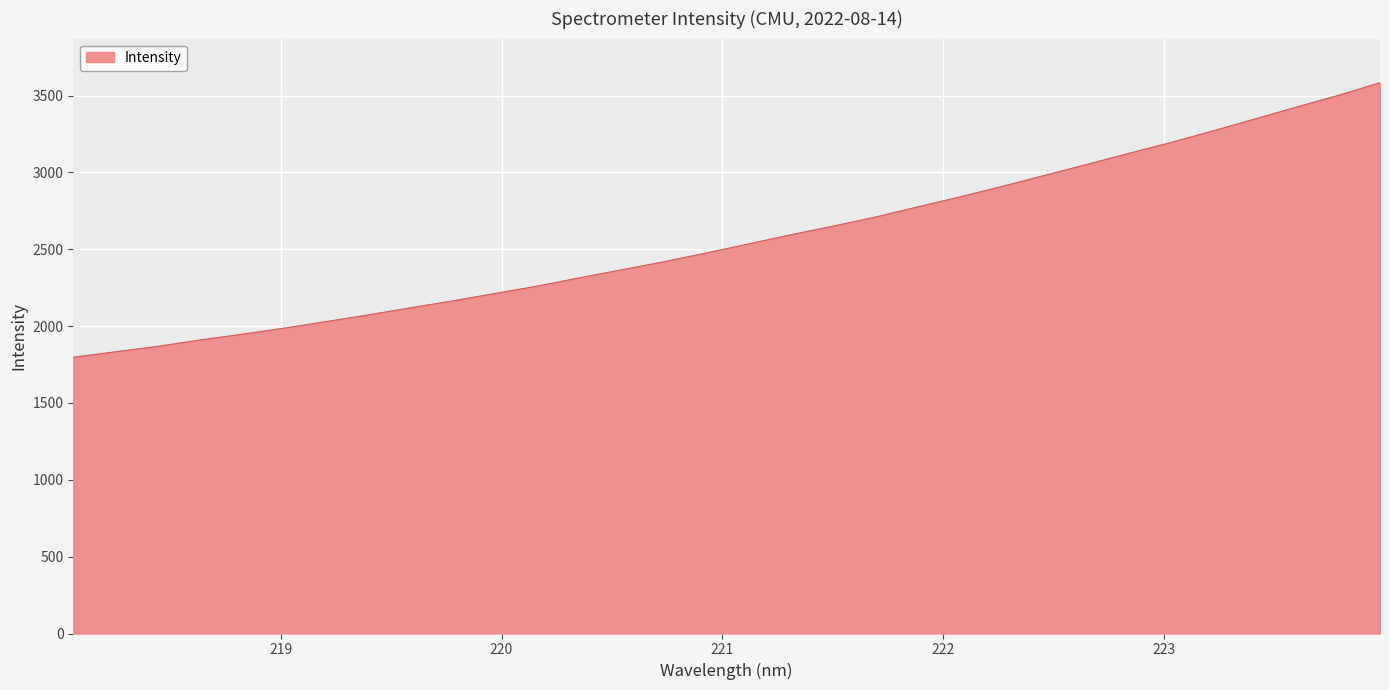

What is the smallest value displayed?

1797.4